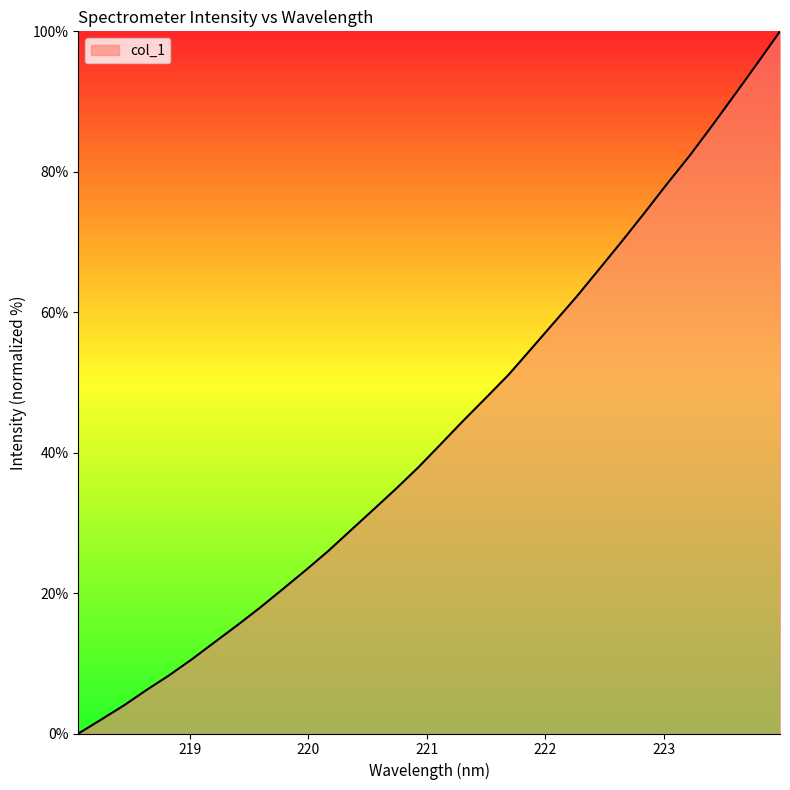

What is the sum of all values?

1384.4